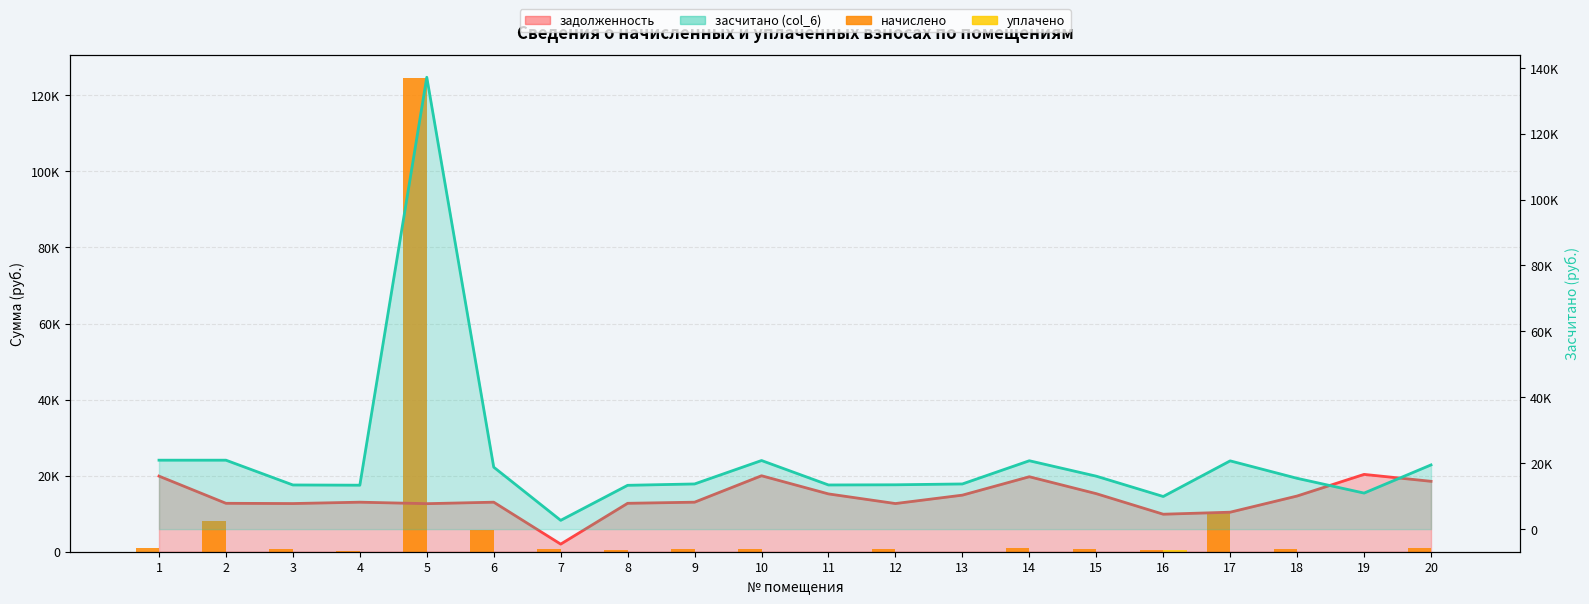

How many bars are there in total?

40